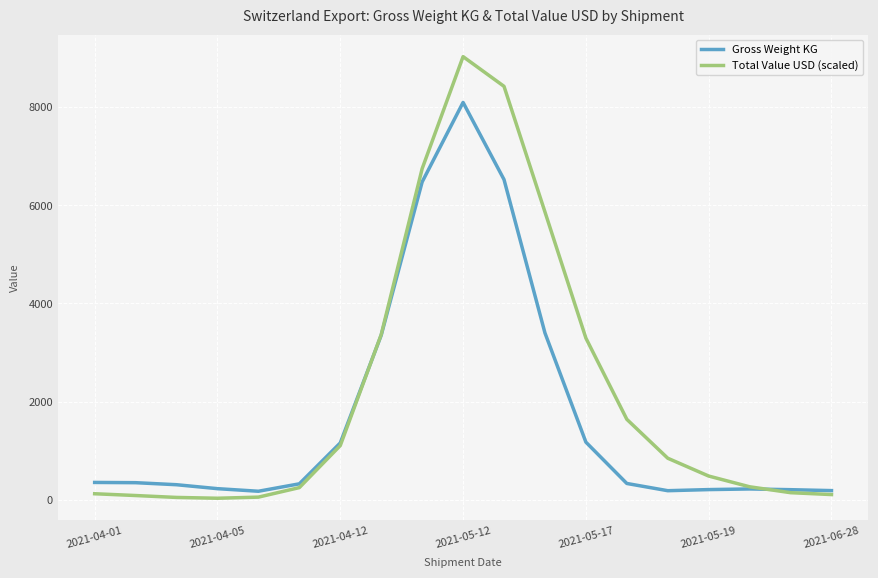

Which series has the largest range (max minus min)?

Total Value USD (scaled)